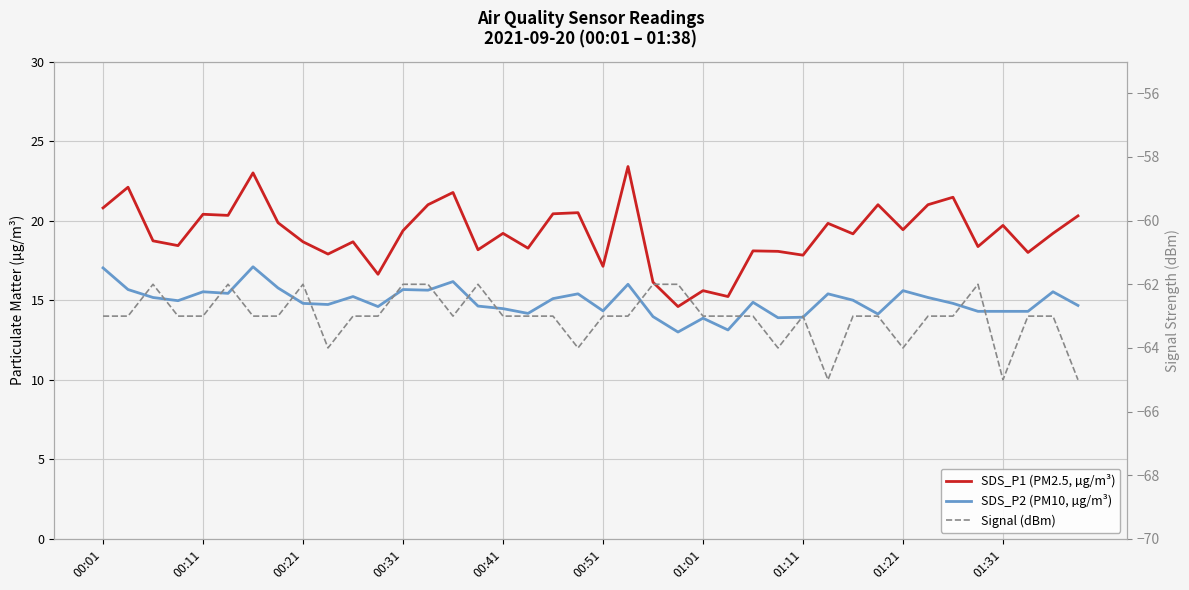

List the series in order of their peak value, highest first.

SDS_P1 (PM2.5, µg/m³), SDS_P2 (PM10, µg/m³), Signal (dBm)